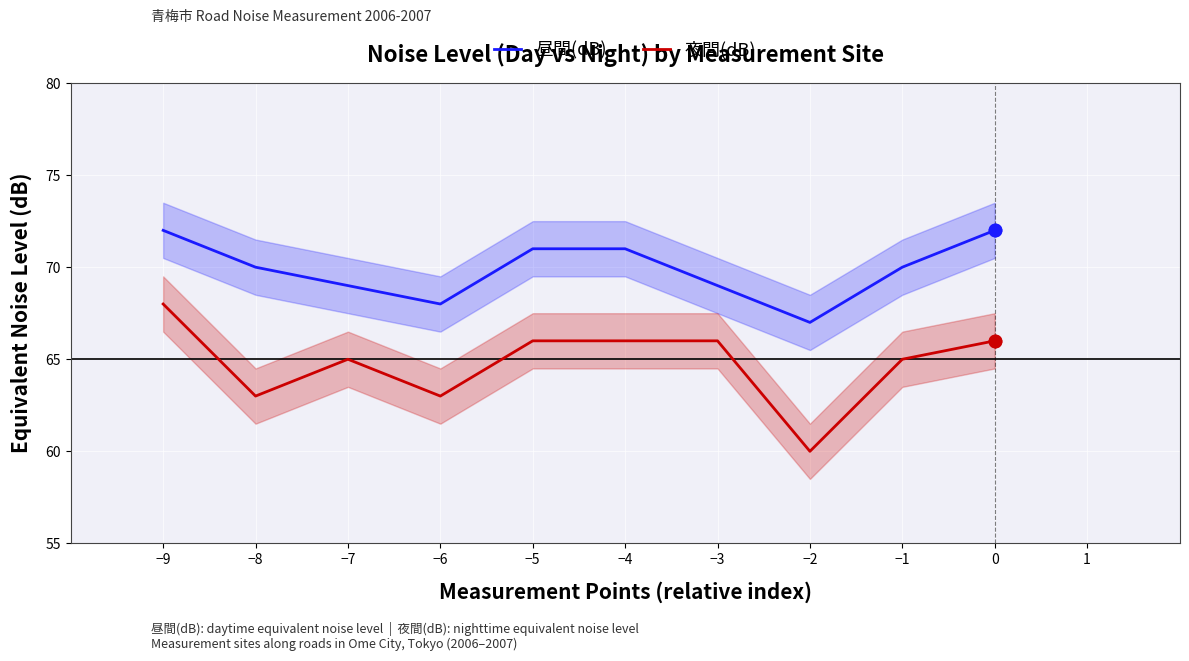

What are all the series names shown in the legend?

昼間(dB), 夜間(dB)